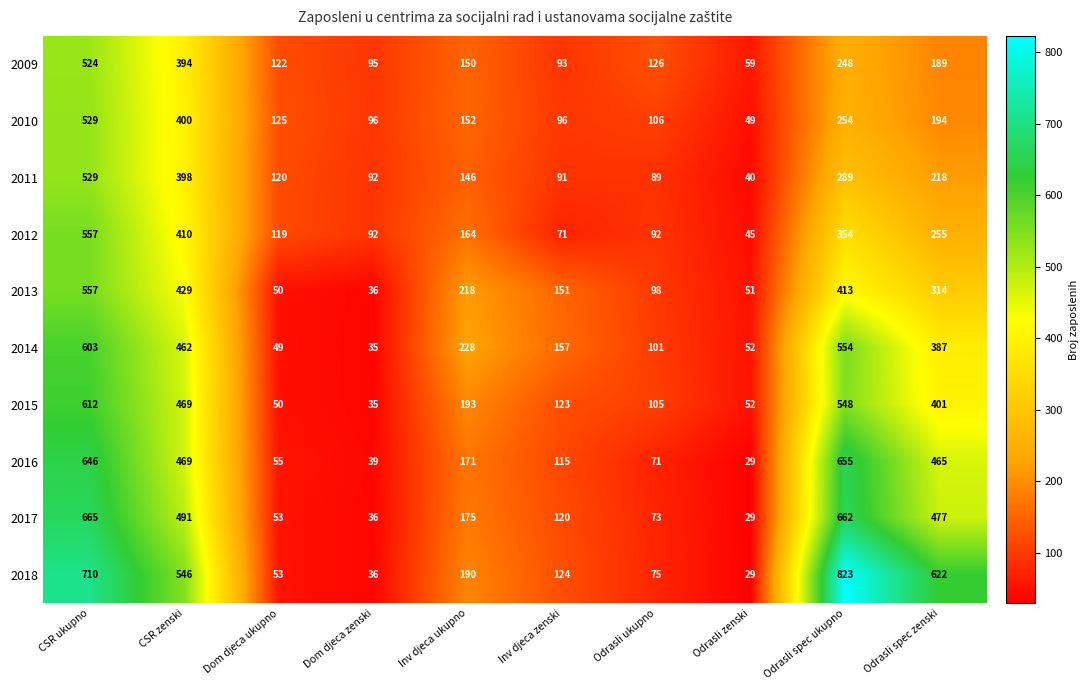

Rank the series at Odrasli spec zenski from lowest to highest value.

2009, 2010, 2011, 2012, 2013, 2014, 2015, 2016, 2017, 2018